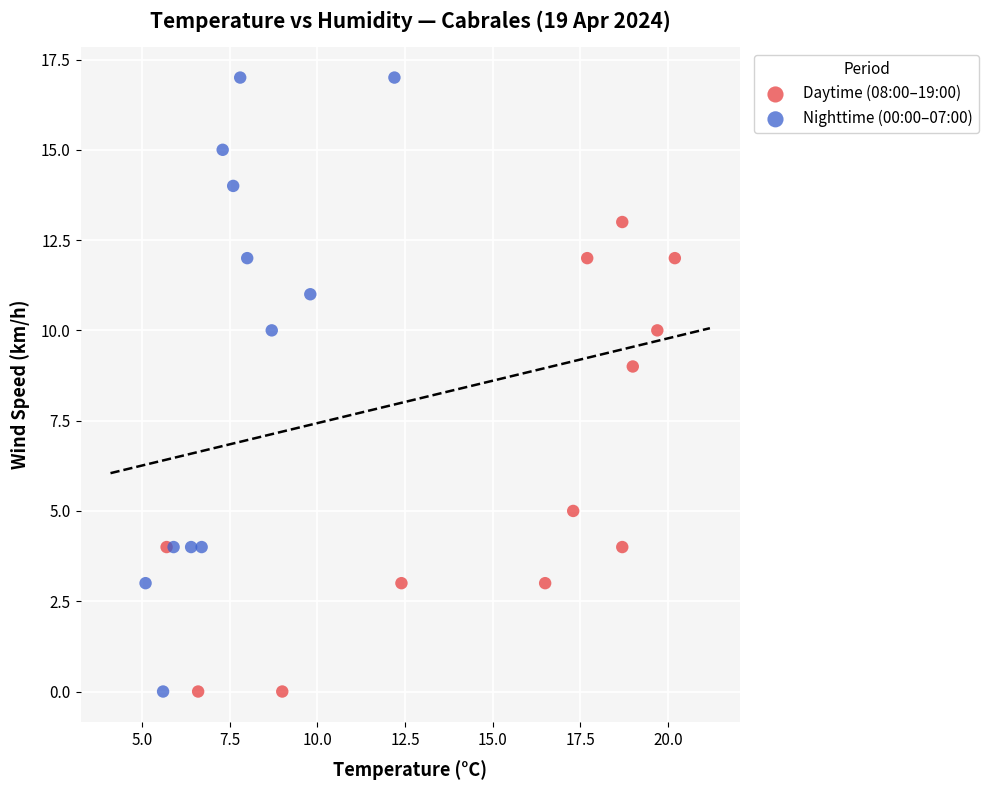

What are all the series names shown in the legend?

Daytime (08:00–19:00), Nighttime (00:00–07:00)